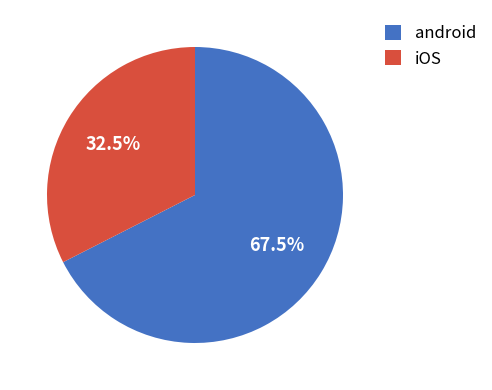

Which slice is the smallest?

iOS